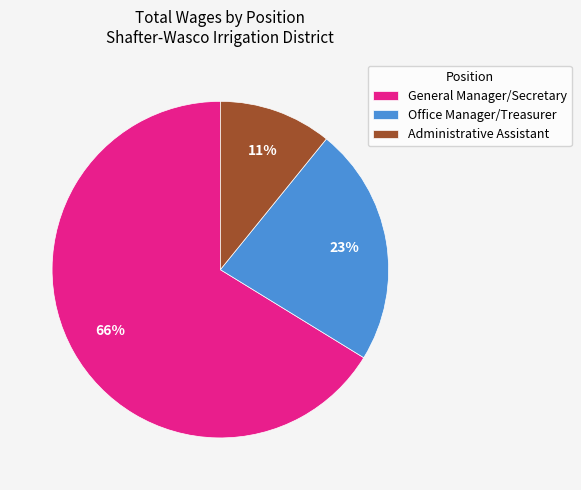

What percentage is the General Manager/Secretary slice, to the nearest percent?

66%